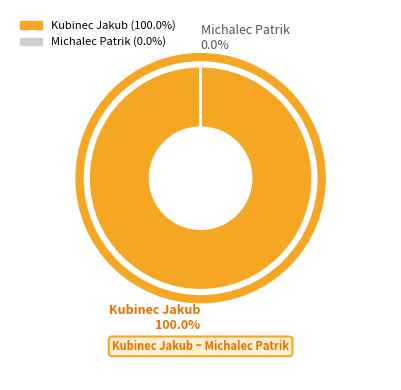

To the nearest percent, what is the average slice percentage?

50%